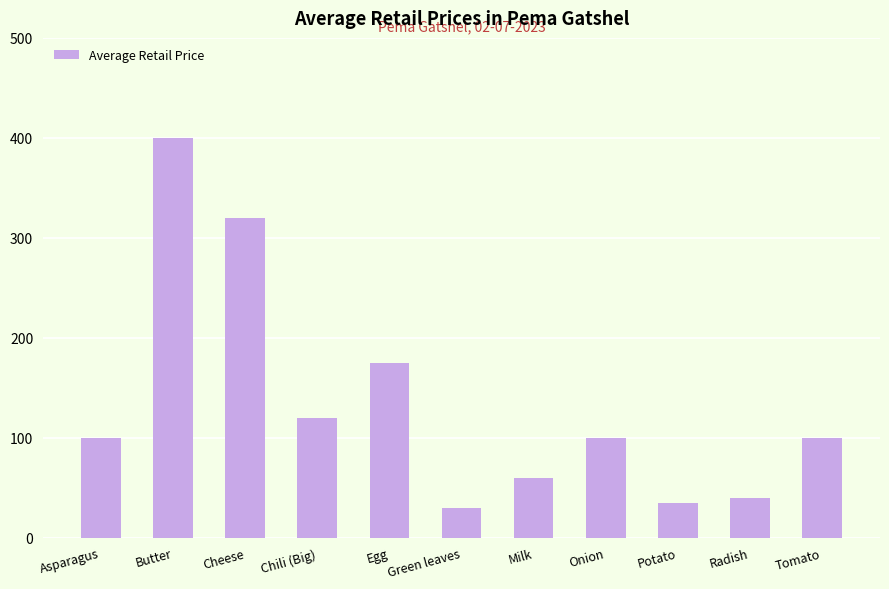

What is the change in value from Butter to Green leaves?

-370